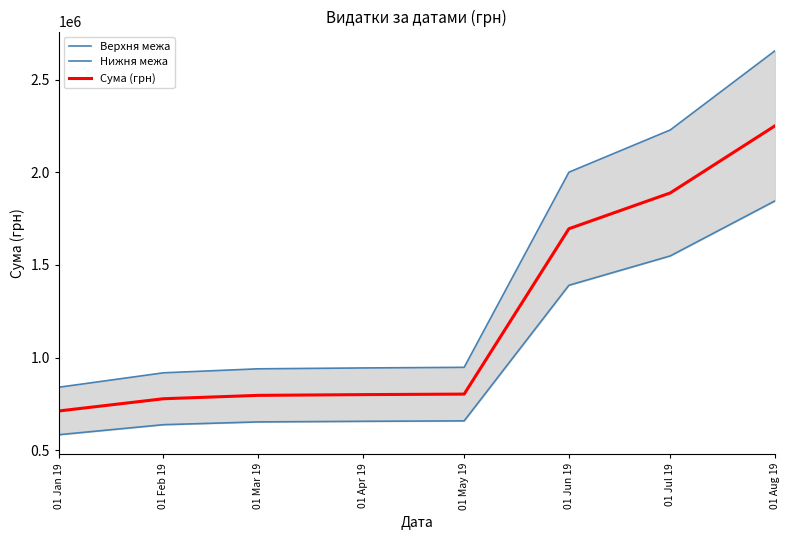

What is the label of the 3rd point from the right?

01 Jun 19